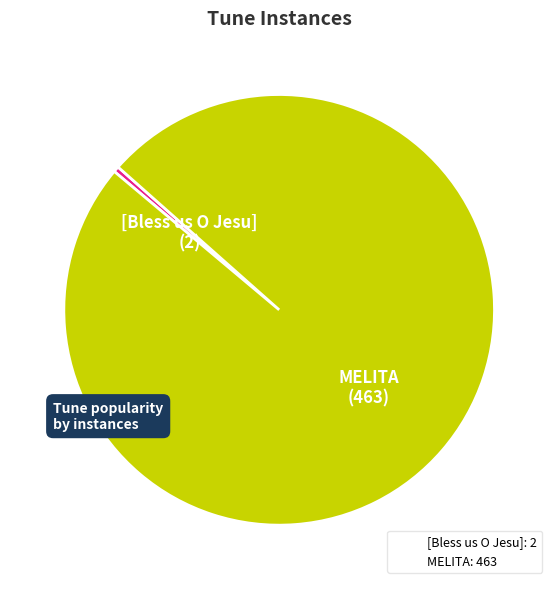

Count the number of slices in the pie.

2